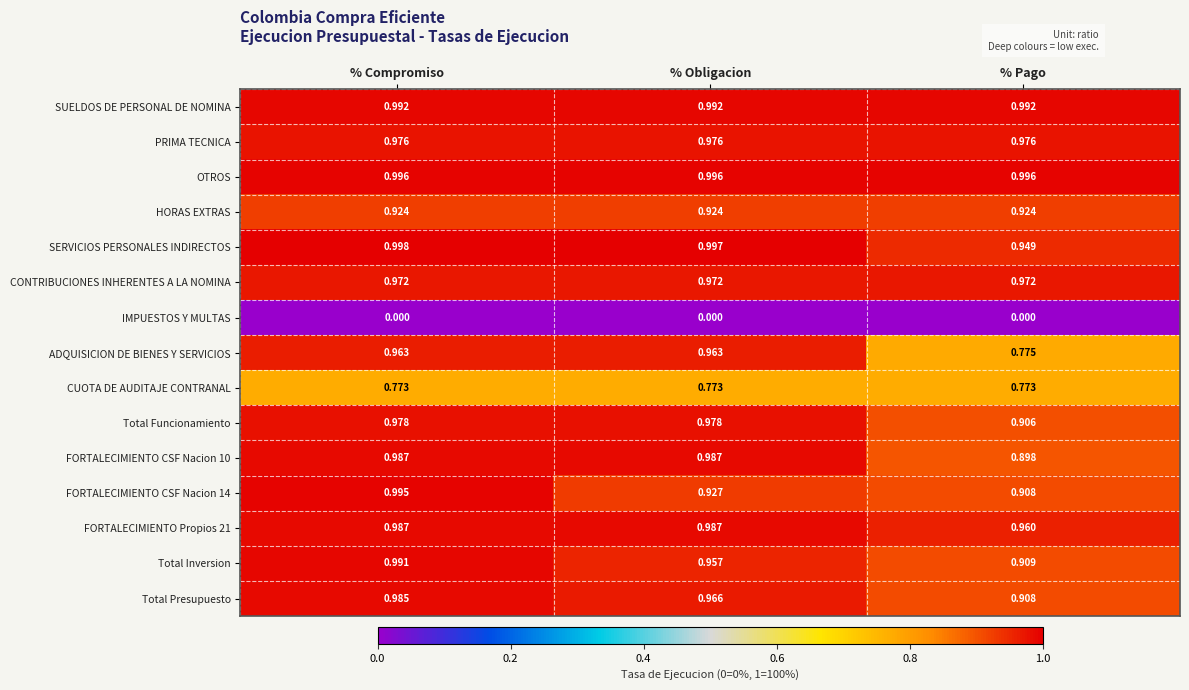

Which series has the largest total across all categories?

OTROS